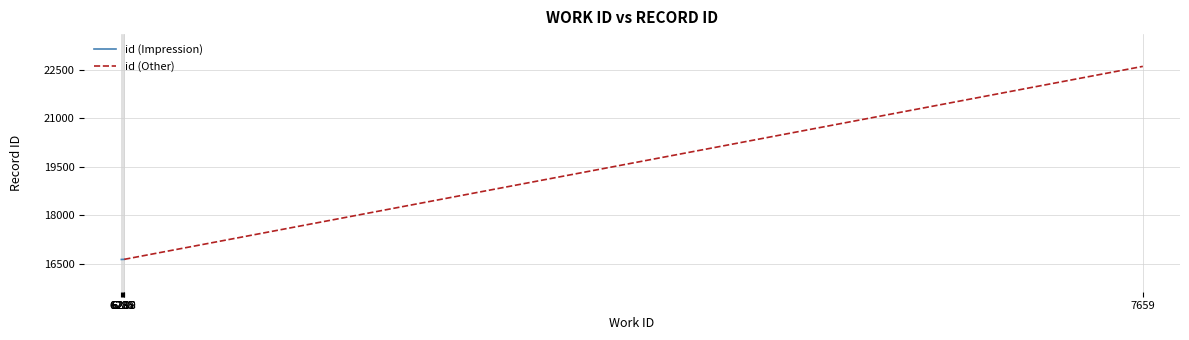

The value at 6287 is 16629. True or false?

True